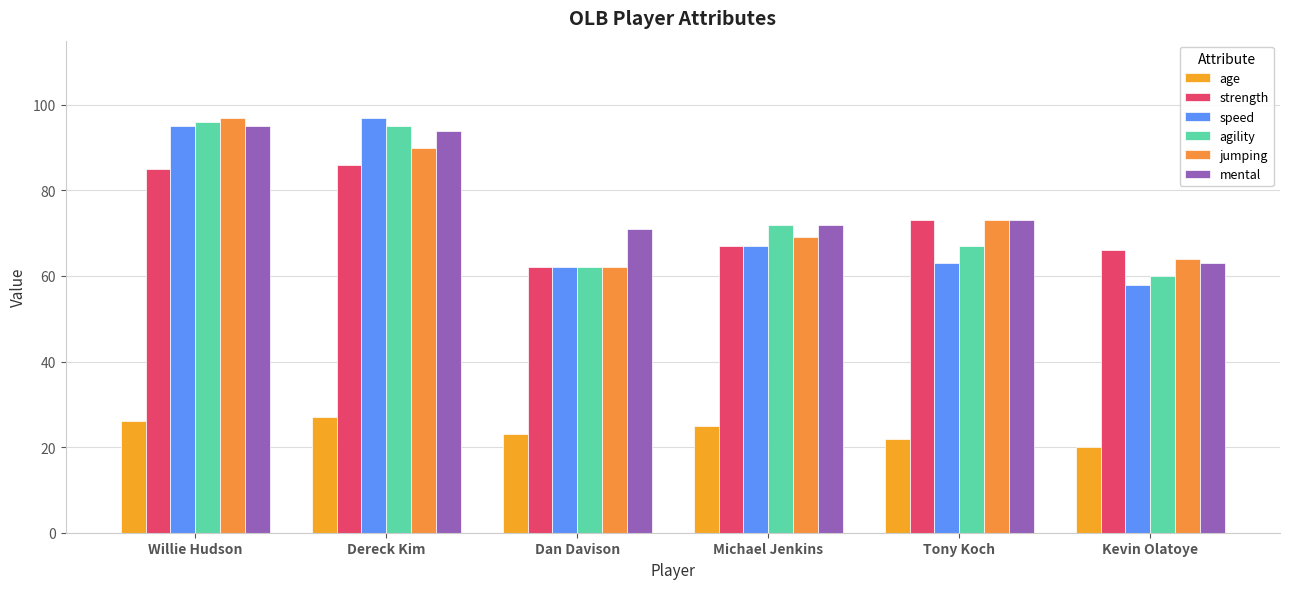

How many bars are there in each group?

6